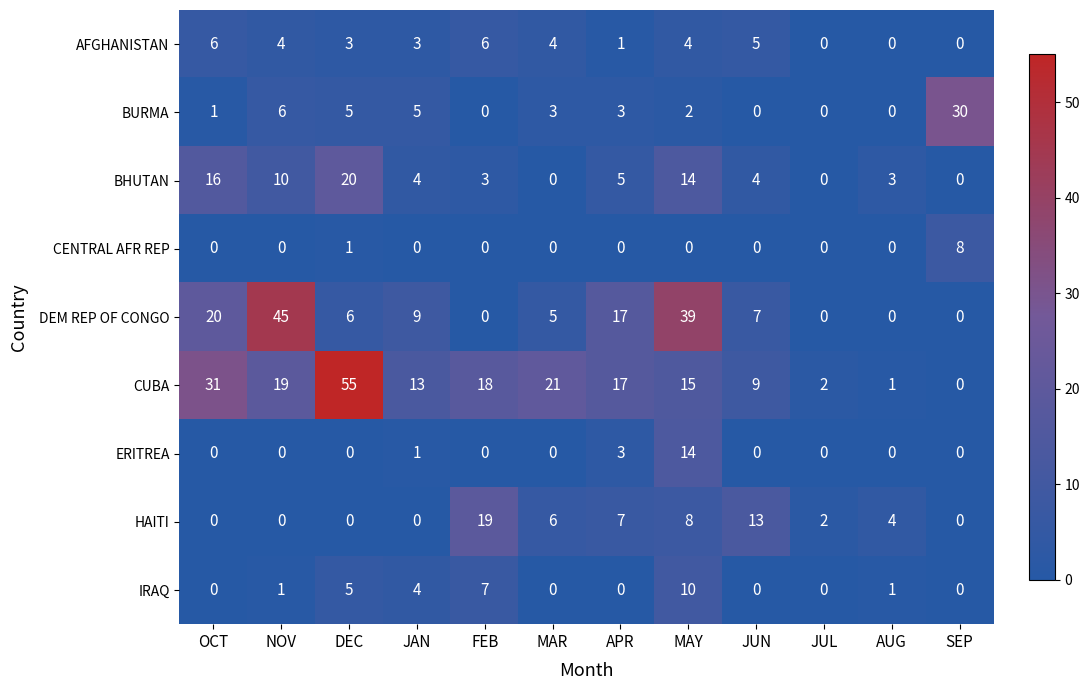

What is the spread (max minus min) of values at FEB?

19